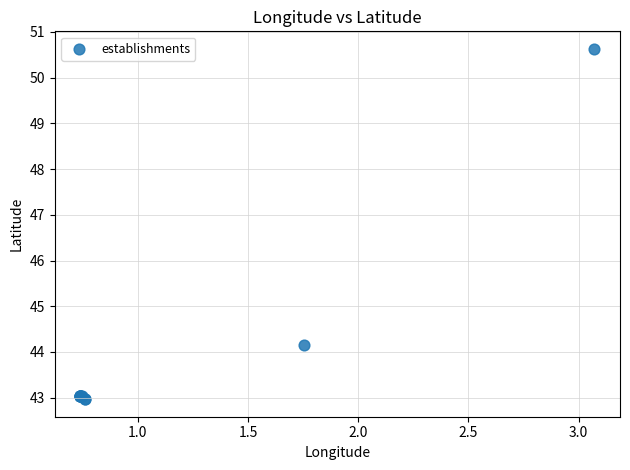

What Y value in the scatter plot is closest to 46?

44.2